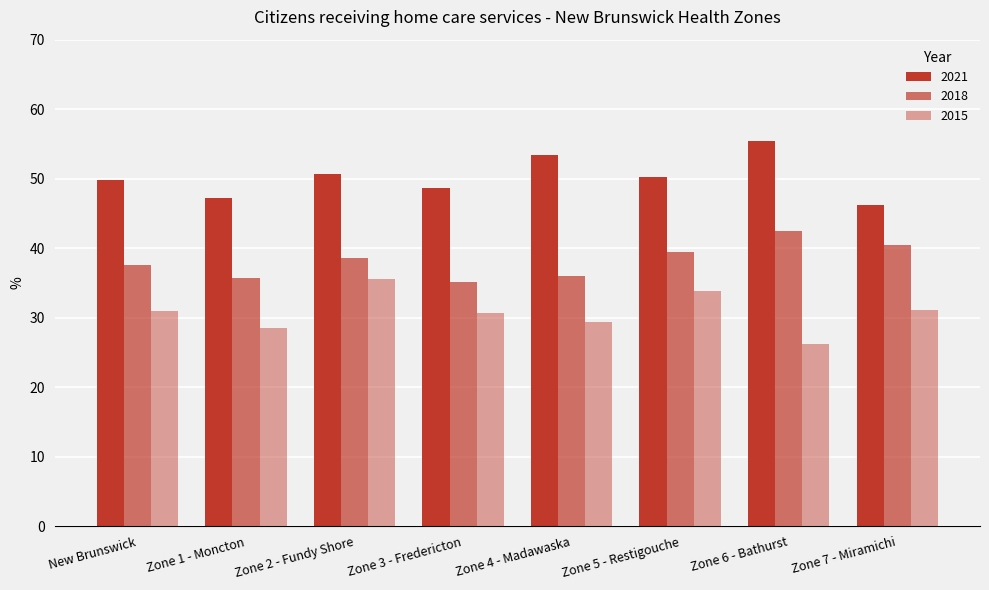

Which label corresponds to the largest value in the chart?

Zone 6 - Bathurst